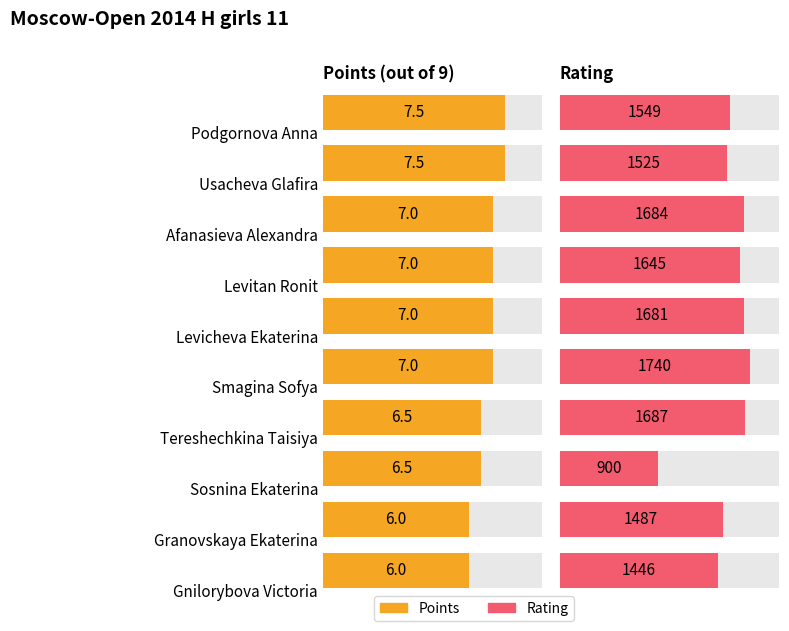

The Rating series shows 1687.0 at Tereshechkina Taisiya. True or false?

True